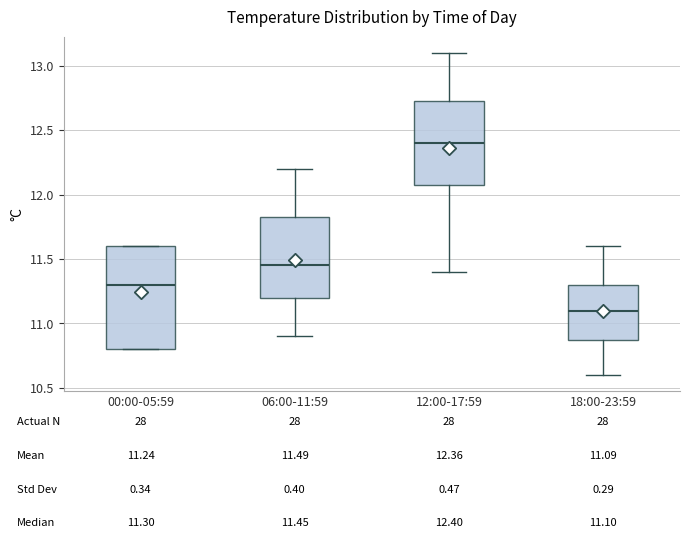

Which box is the tallest, from its lower edge to its upper edge?

00:00-05:59